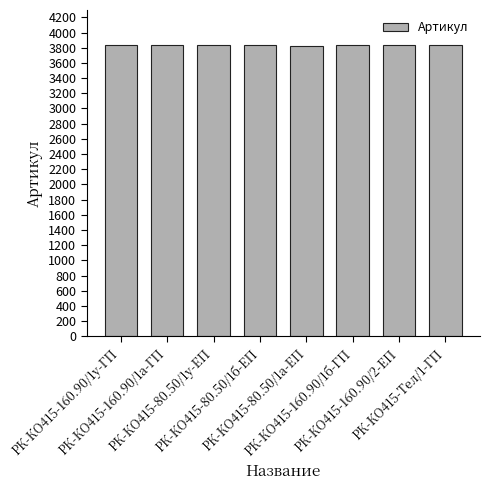

What is the smallest value displayed?

3829